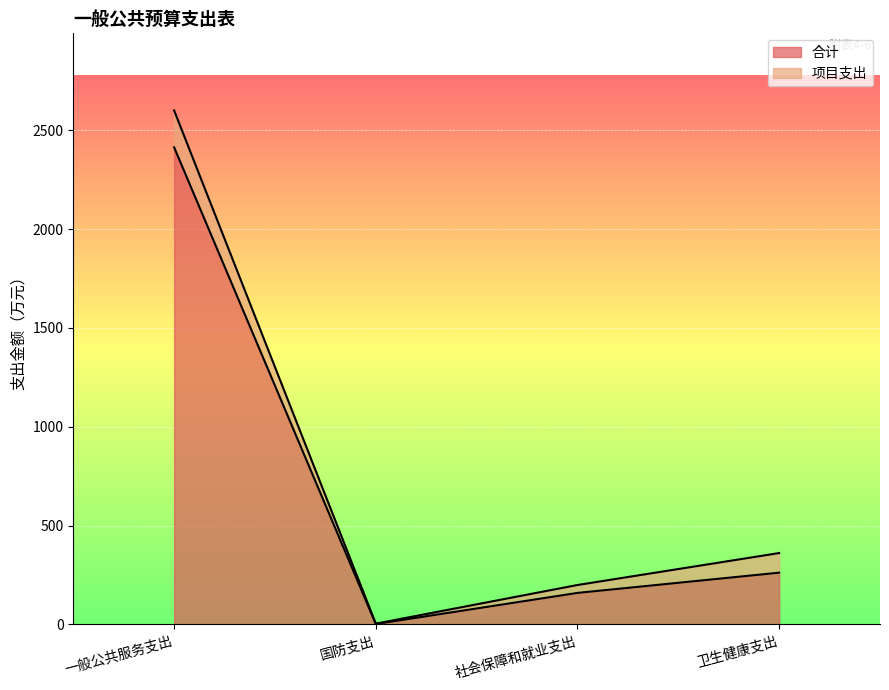

How many points are lower than both their immediate neighbors (excluding endpoints)?

1